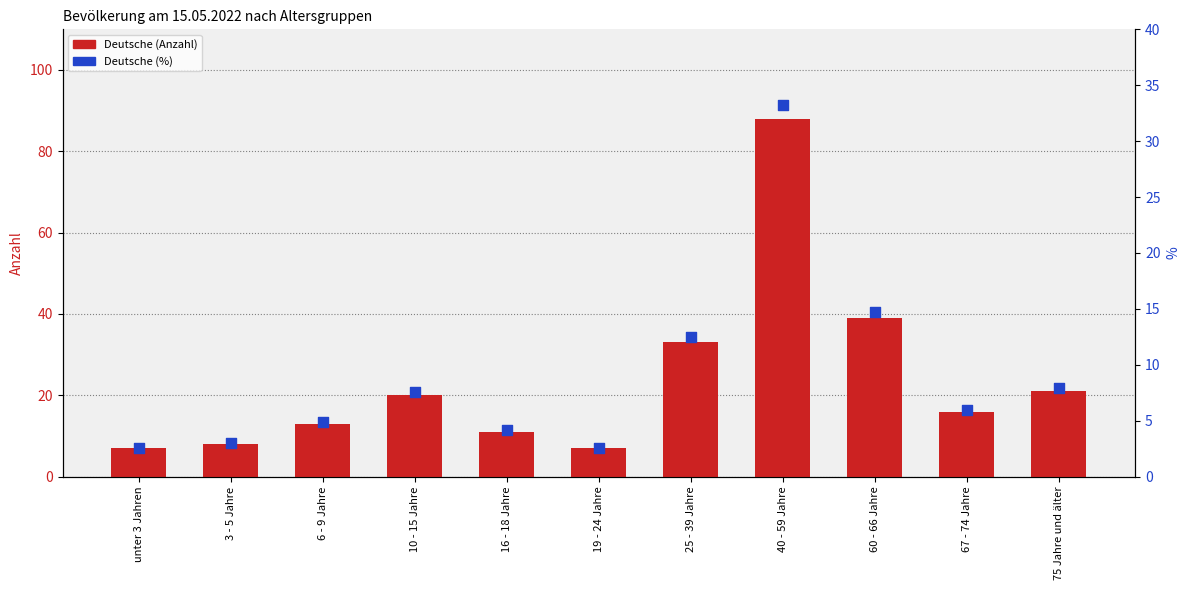

Which series has the largest total across all categories?

Deutsche (Anzahl)